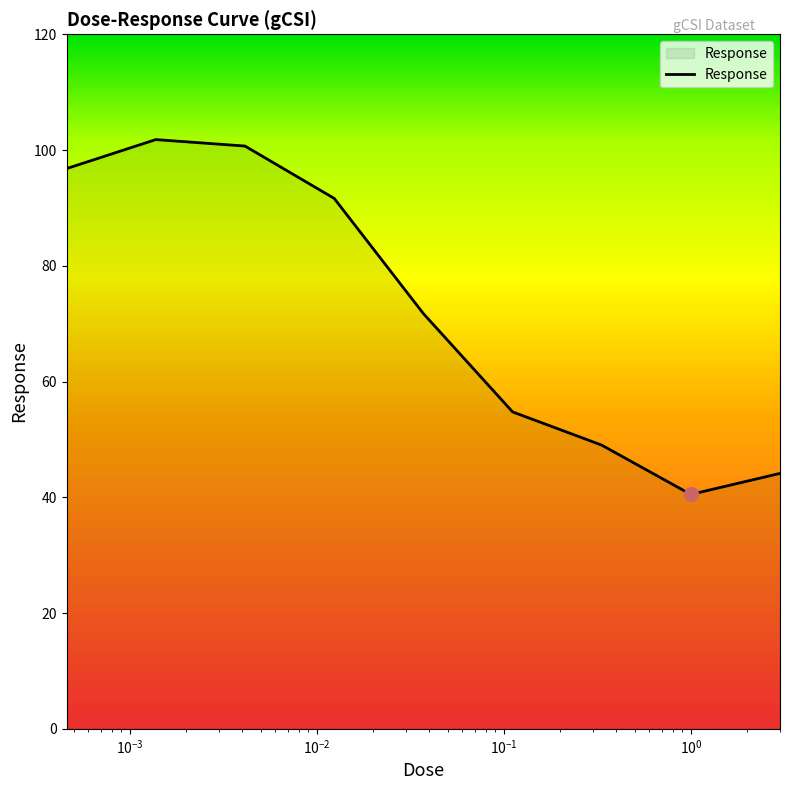

What is the smallest value displayed?

40.5